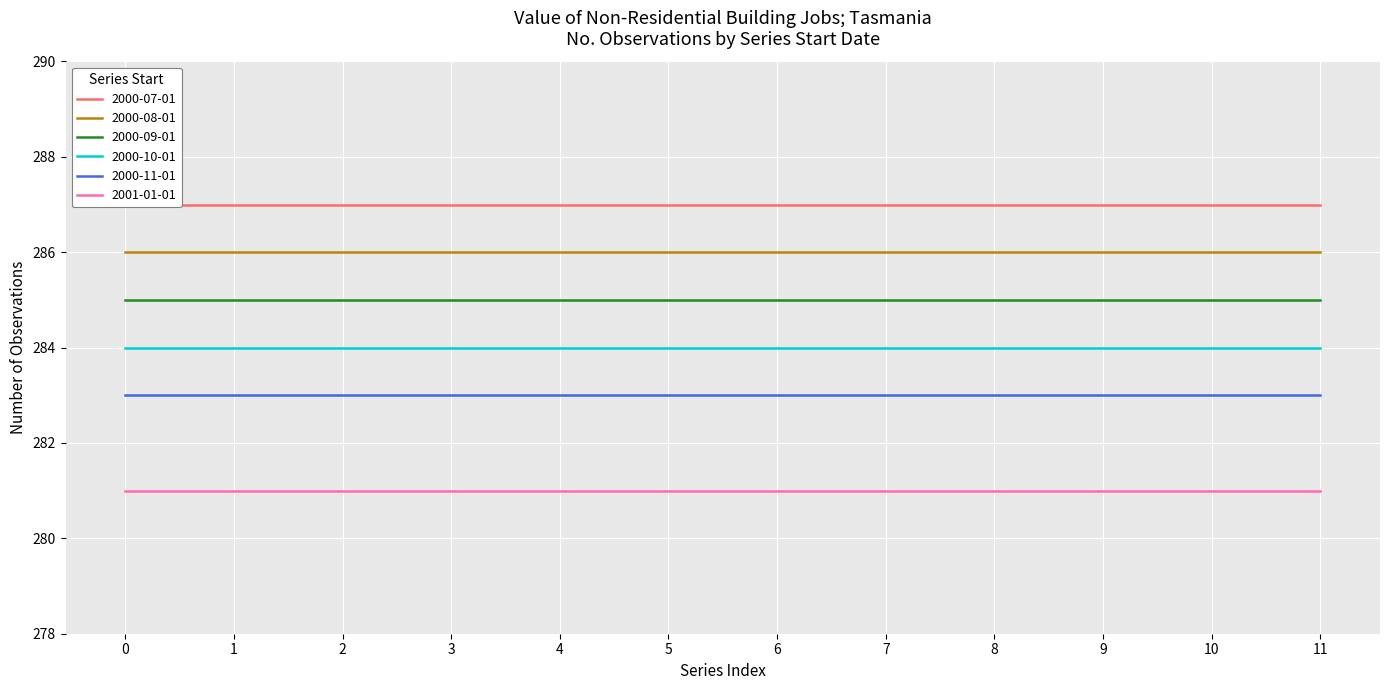

How many series are shown in this chart?

6